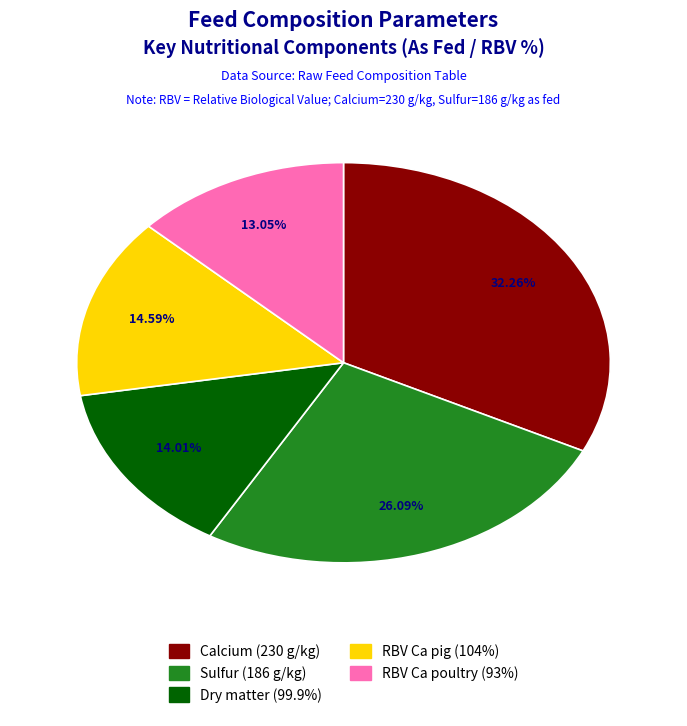

What percentage is the Dry matter slice, to the nearest percent?

14%